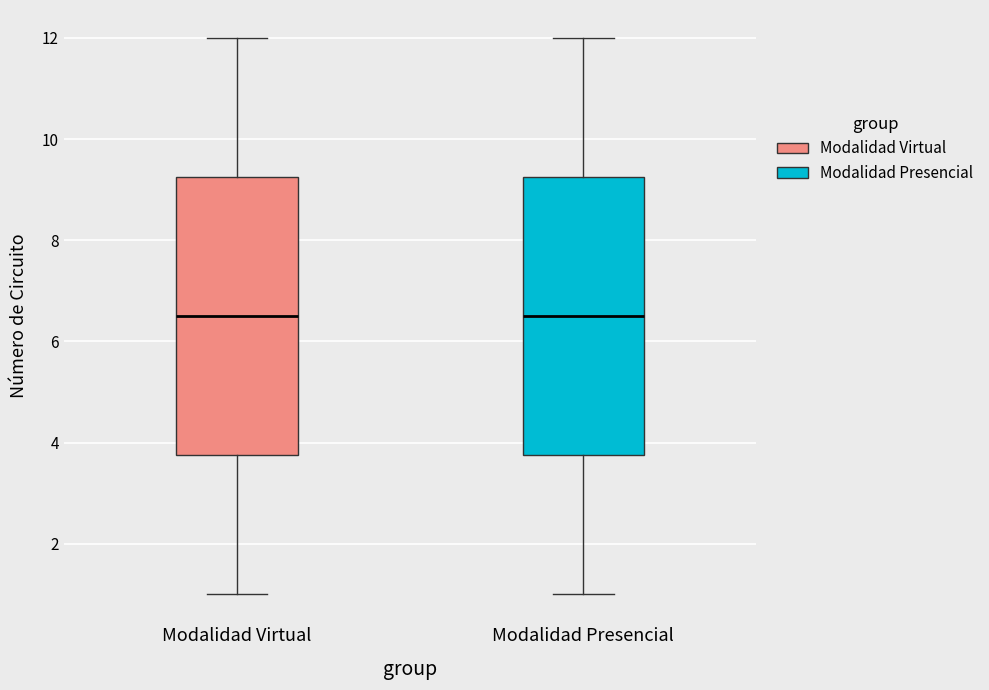

Where does the median line of the box for Modalidad Presencial sit on the y-axis? The values are not printed on the chart, so give them approximately, as read against the axis.

6.6